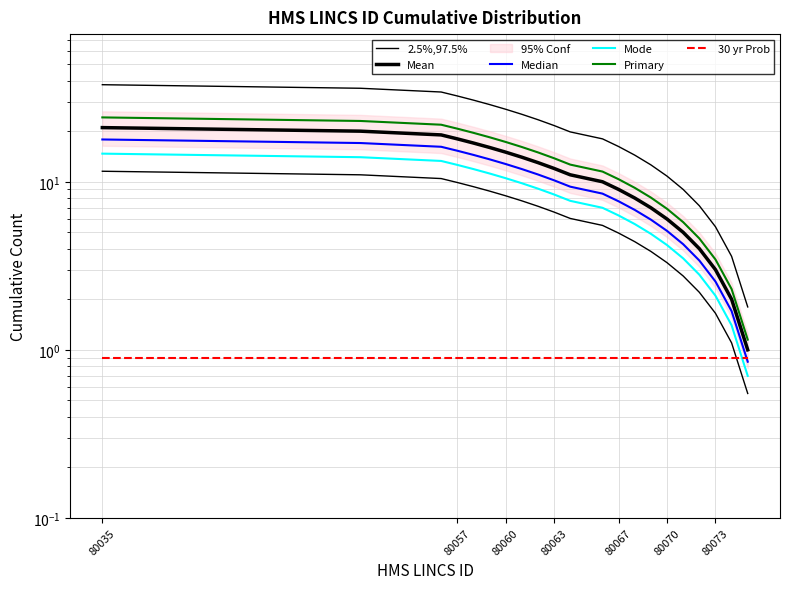

What is the value of the Median point at the 19th from the left?

2.5